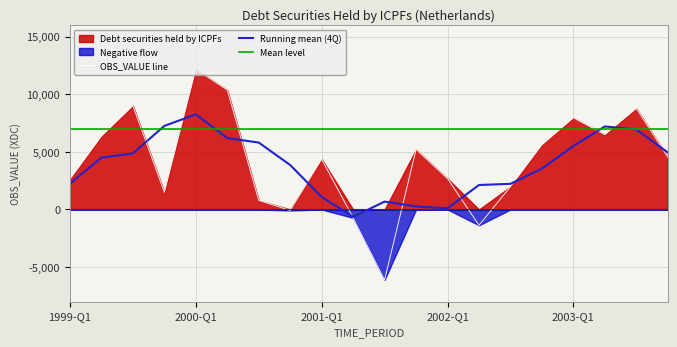

Which series has the widest spread of values?

Debt securities held by ICPFs